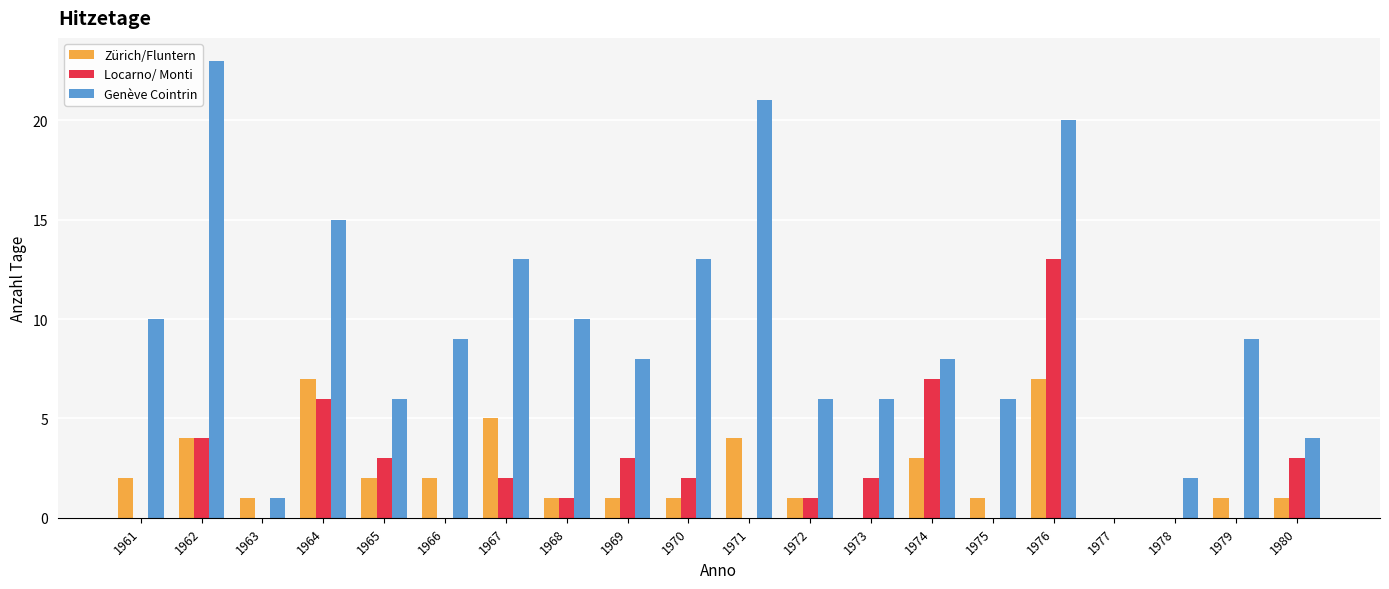

What is the highest value of the Genève Cointrin series?

23